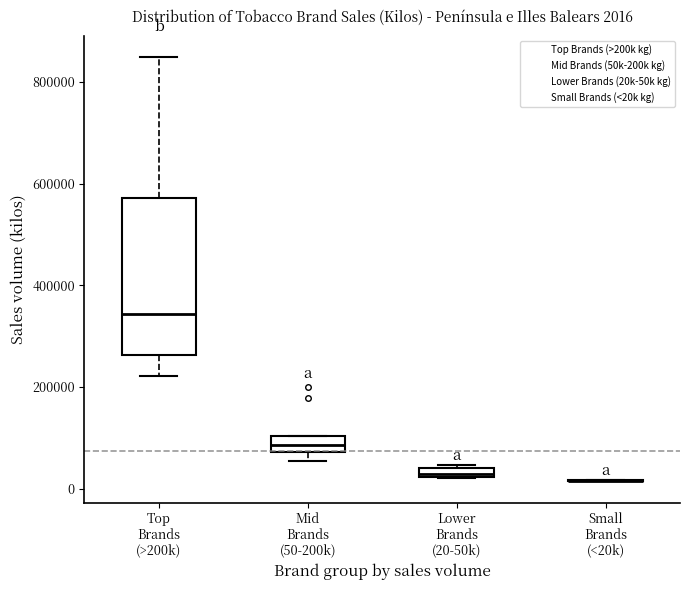

Comparing the boxes themselves (not the whiskers), which one is the tallest?

Top Brands (>200k)